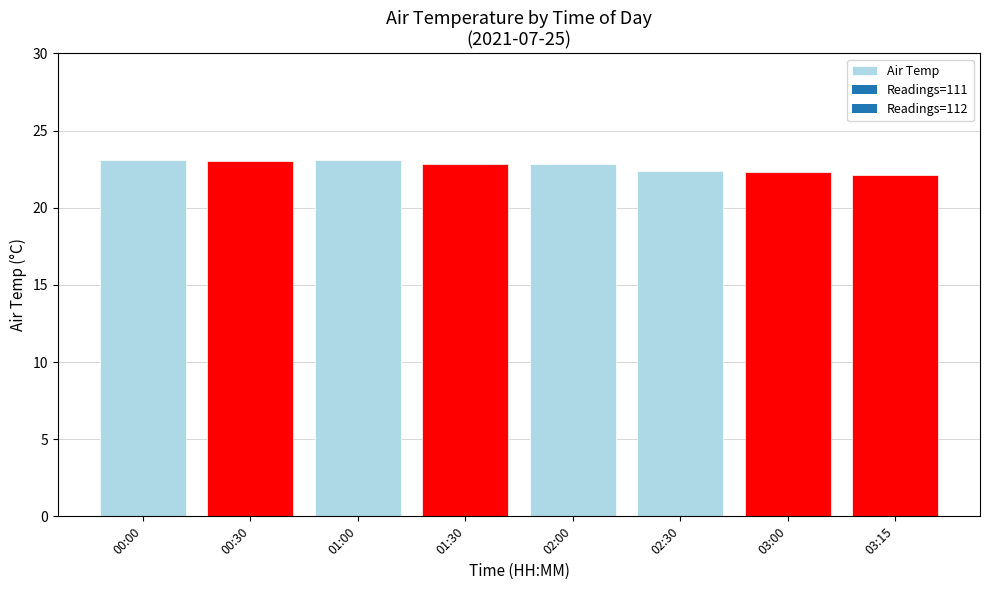

Between 02:00 and 03:15, which is larger?

02:00